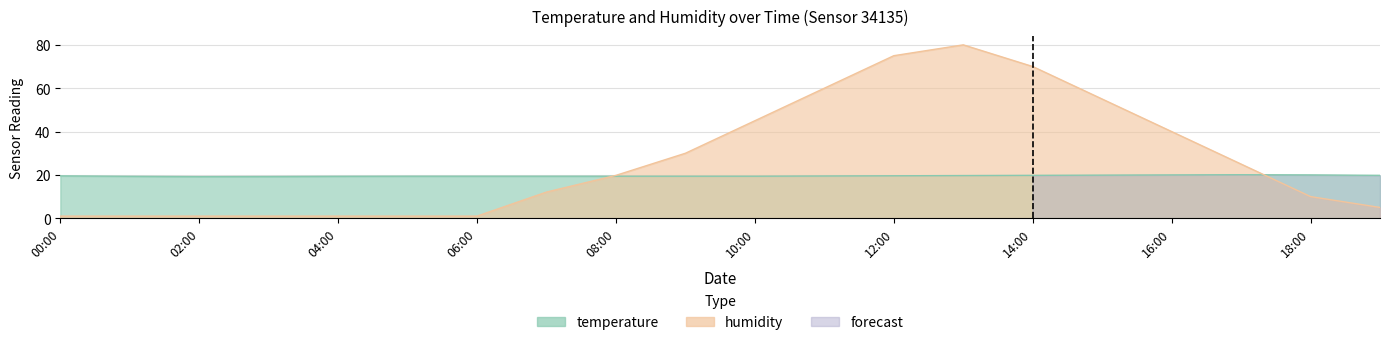

Which series has the widest spread of values?

humidity